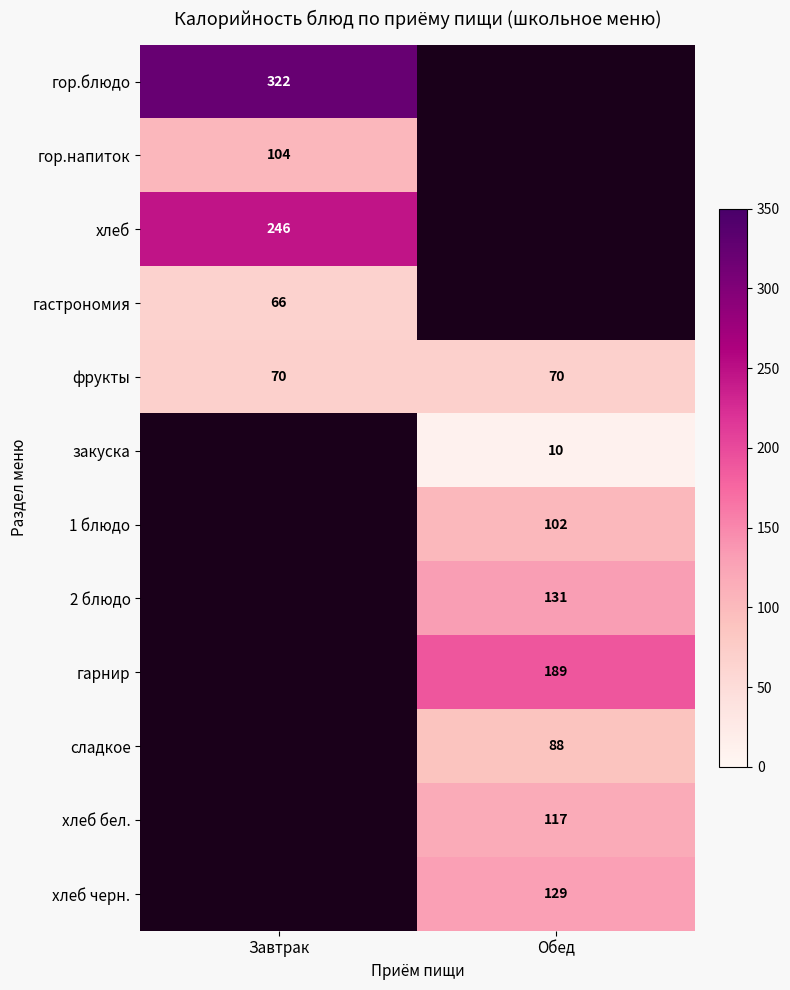

Is it true that 2 блюдо equals 131 at Обед?

True